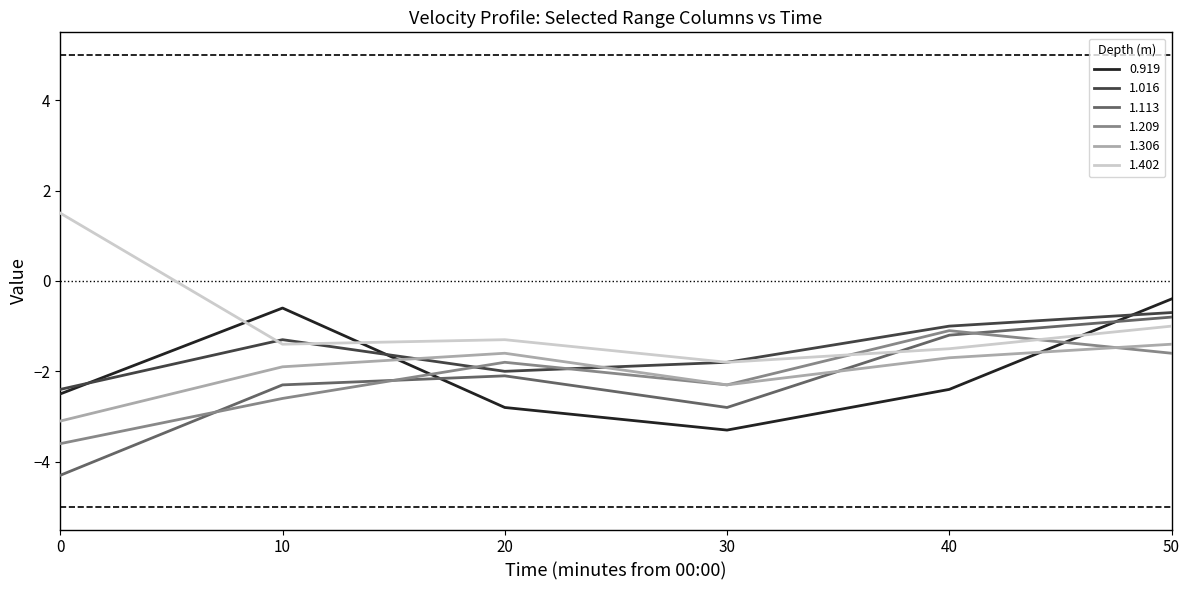

Reading left to right, list all the values displayed in this chart.

0.919: -2.5	-0.6	-2.8	-3.3	-2.4	-0.4
1.016: -2.4	-1.3	-2.0	-1.8	-1.0	-0.7
1.113: -4.3	-2.3	-2.1	-2.8	-1.2	-0.8
1.209: -3.6	-2.6	-1.8	-2.3	-1.1	-1.6
1.306: -3.1	-1.9	-1.6	-2.3	-1.7	-1.4
1.402: 1.5	-1.4	-1.3	-1.8	-1.5	-1.0